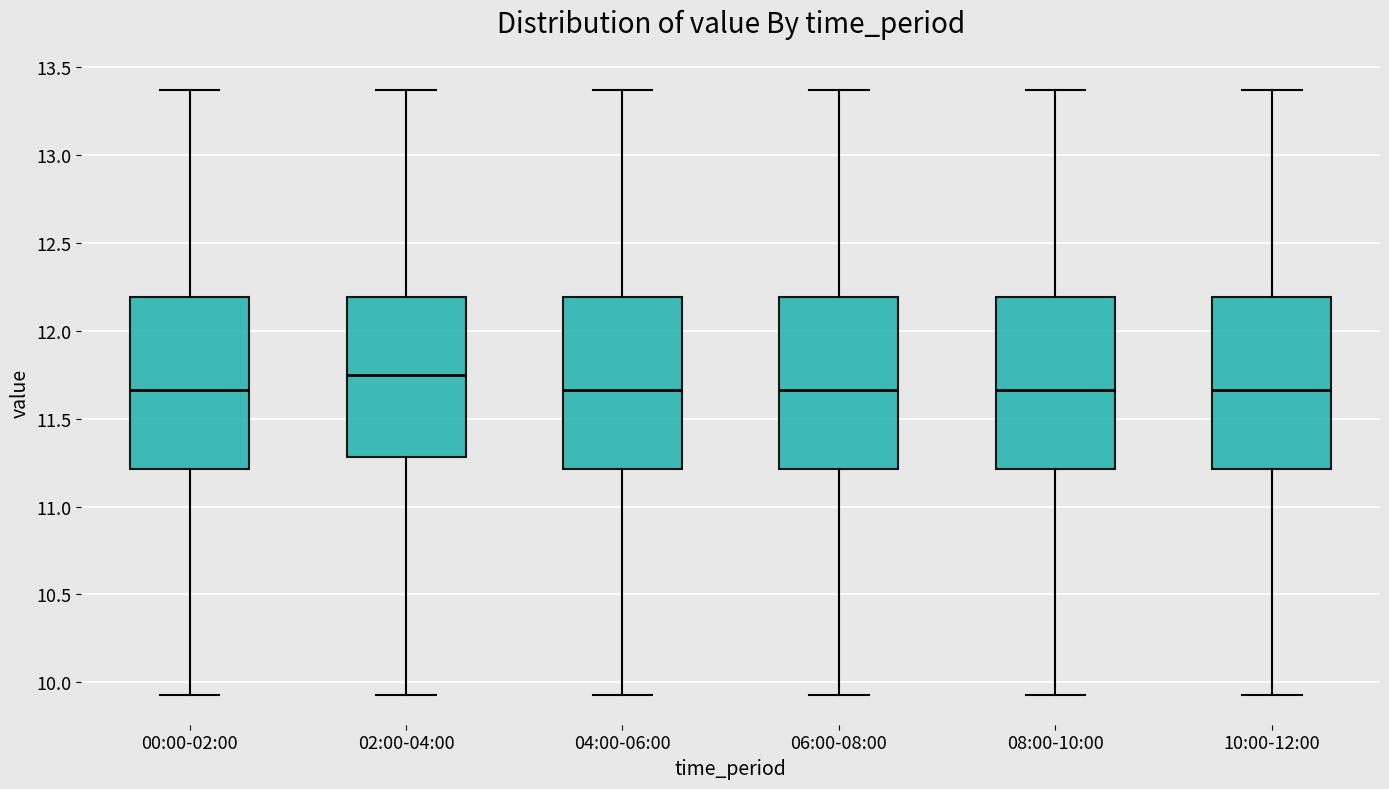

Where does the lower whisker of the box for 10:00-12:00 end on the y-axis? The values are not printed on the chart, so give them approximately, as read against the axis.

9.95